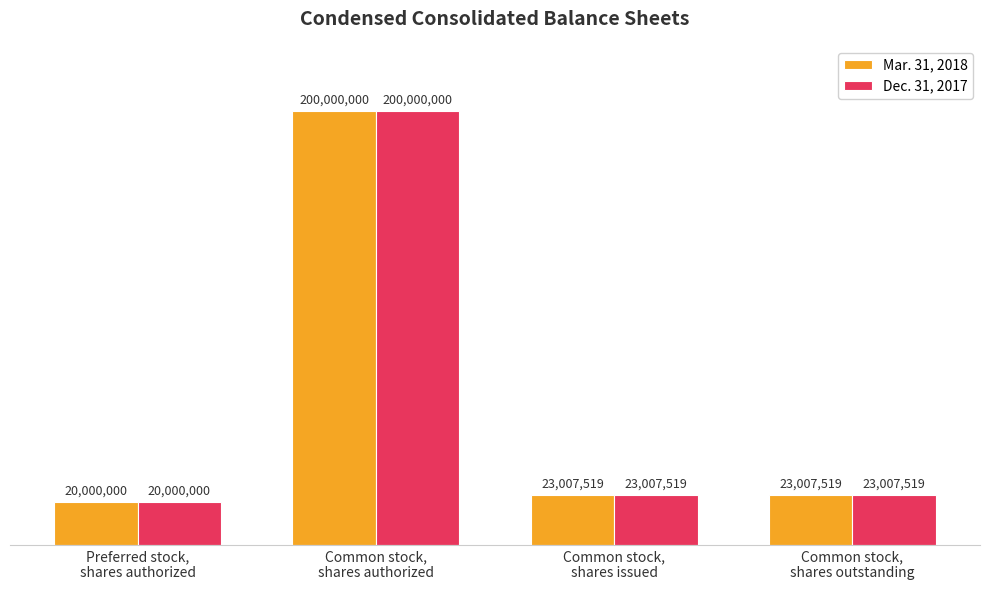

What is the difference between the maximum and minimum values in the Dec. 31, 2017 series?

180000000